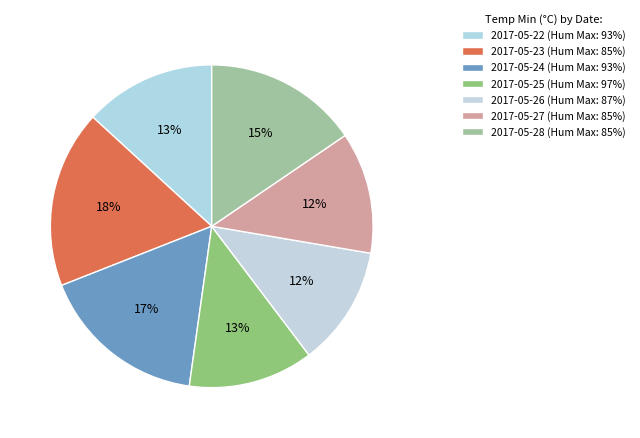

How many segments does this pie chart have?

7